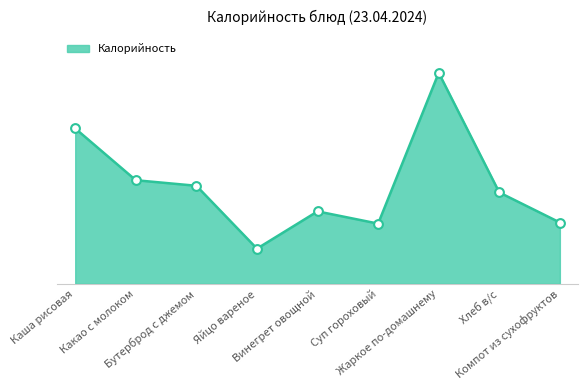

Which has a higher value, Хлеб в/с or Суп гороховый?

Хлеб в/с